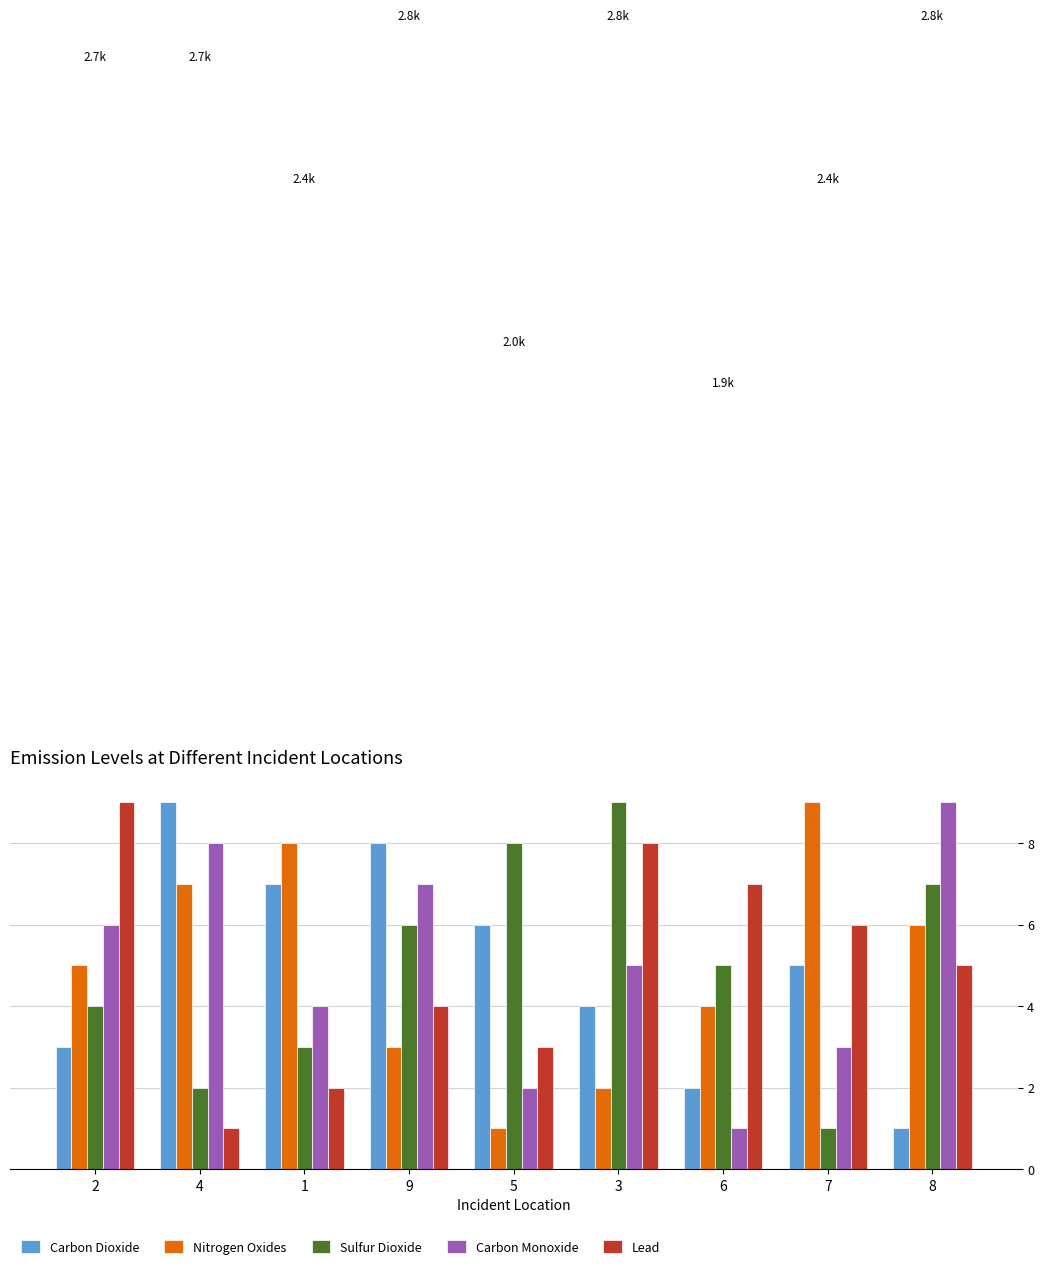

What is the difference between the highest and lowest values at 3?

7